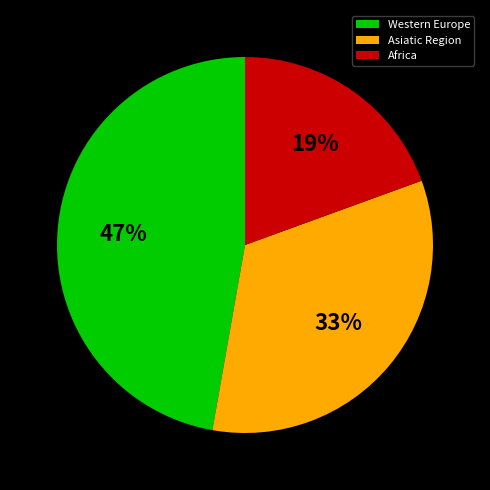

How many segments does this pie chart have?

3